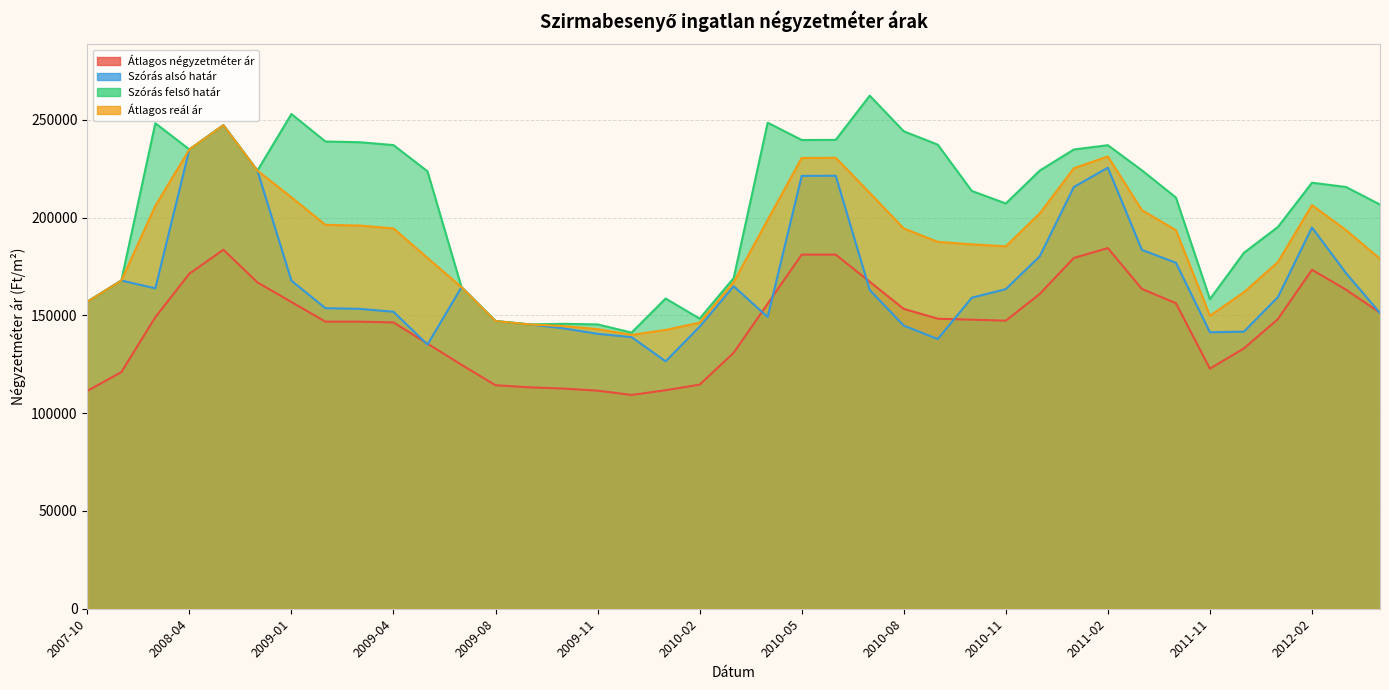

True or false: Átlagos négyzetméter ár has more than 0 points higher than both neighbors.

True